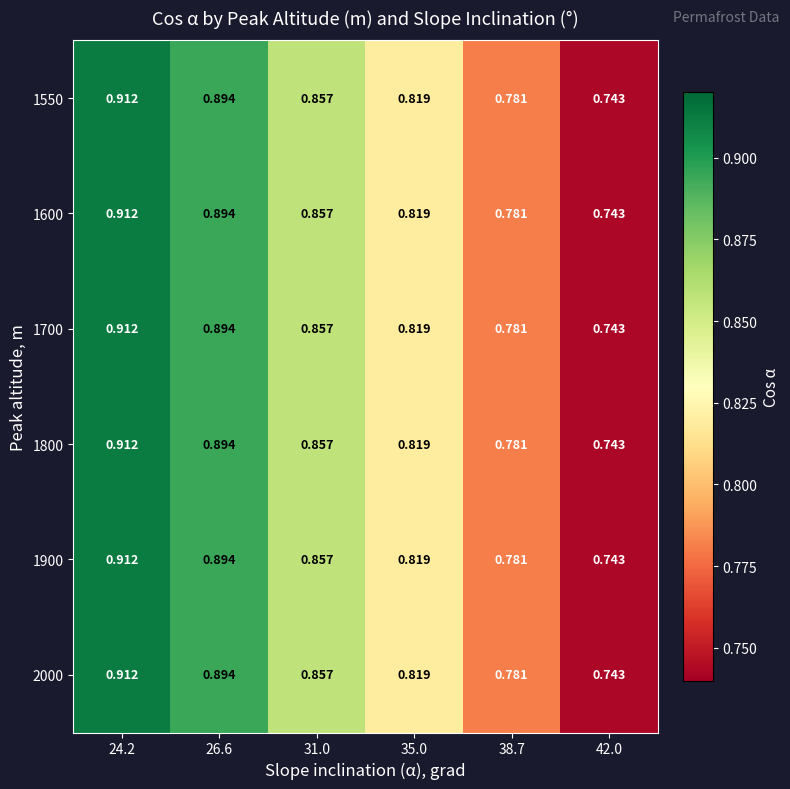

Is the value of 1700 at 24.2 greater than the value of 2000 at 38.7?

Yes